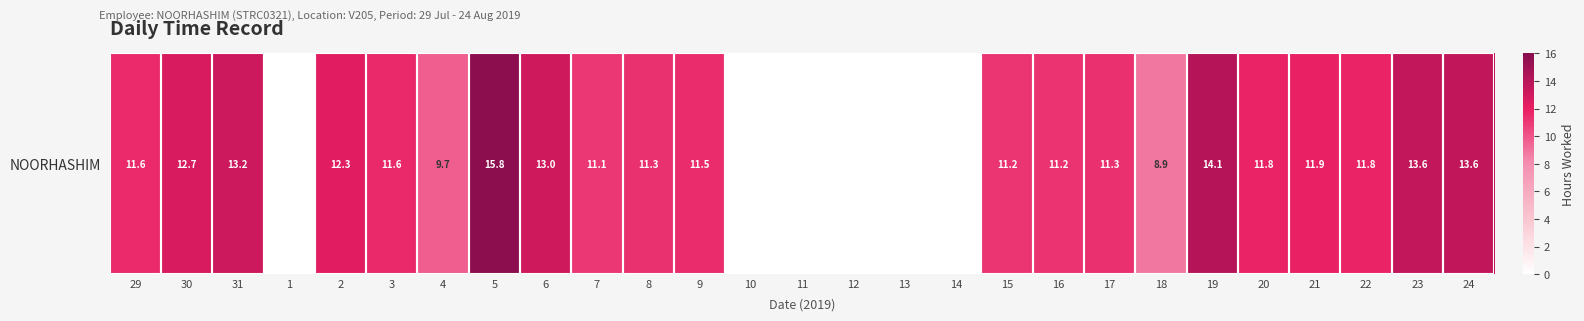

List the labels in order of value, smallest first.

1, 10, 11, 12, 13, 14, 18, 4, 7, 15, 16, 8, 17, 9, 29, 3, 20, 22, 21, 2, 30, 6, 31, 23, 24, 19, 5